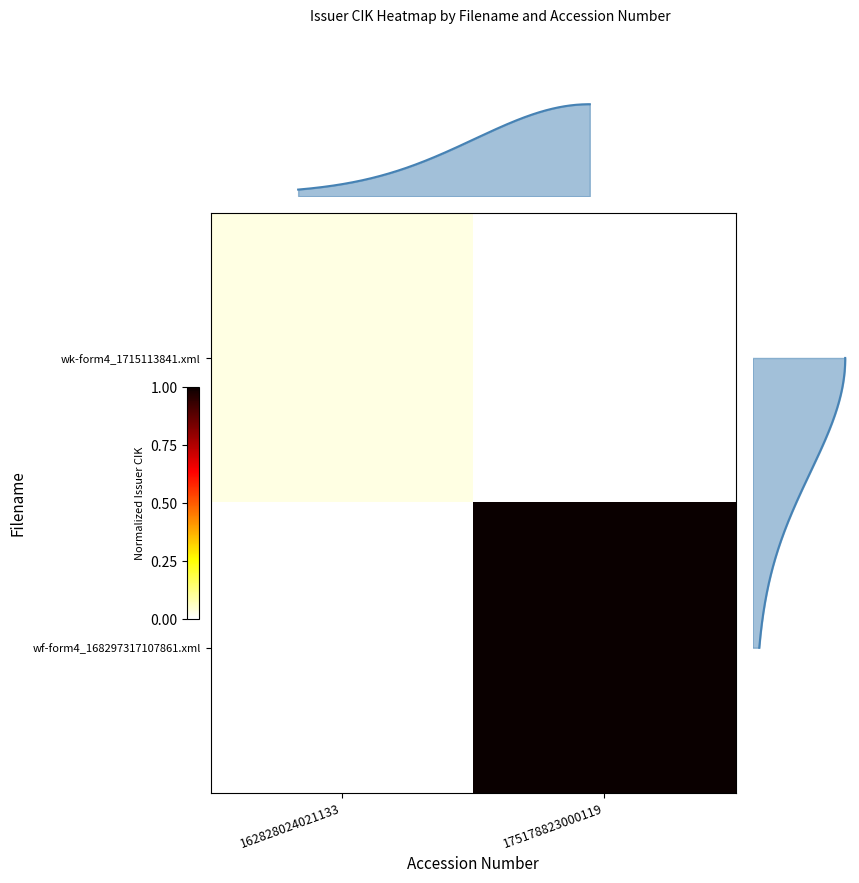

Rank the series by their average value, from lowest to highest.

wk-form4_1715113841.xml, wf-form4_168297317107861.xml